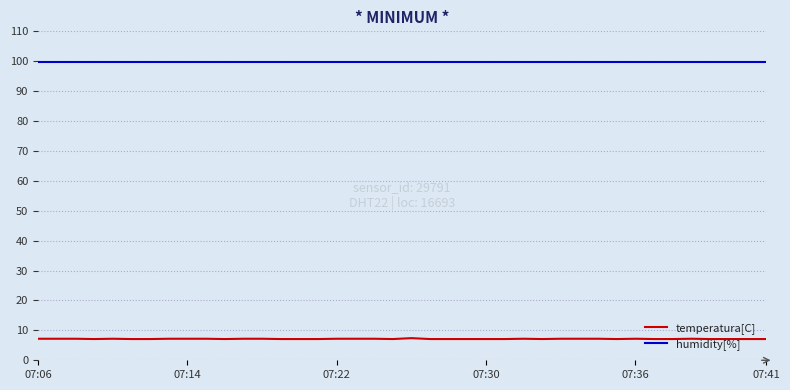

Which series has the widest spread of values?

temperatura[C]